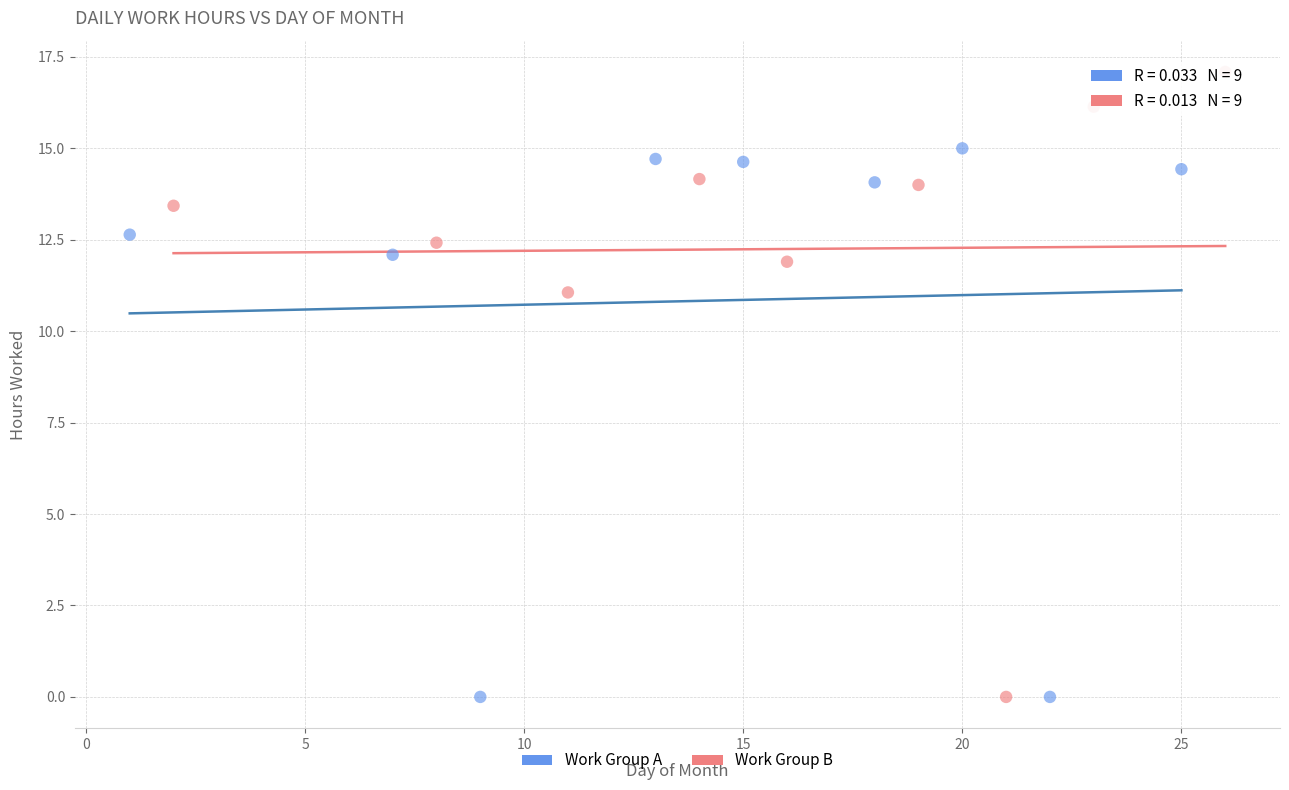

Which series contains the highest Y value?

Work Group B